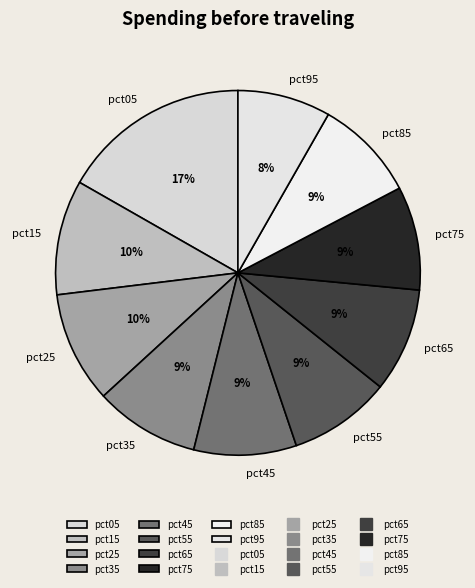

To the nearest percent, what is the combined percentage of pct05 and pct75?

26%